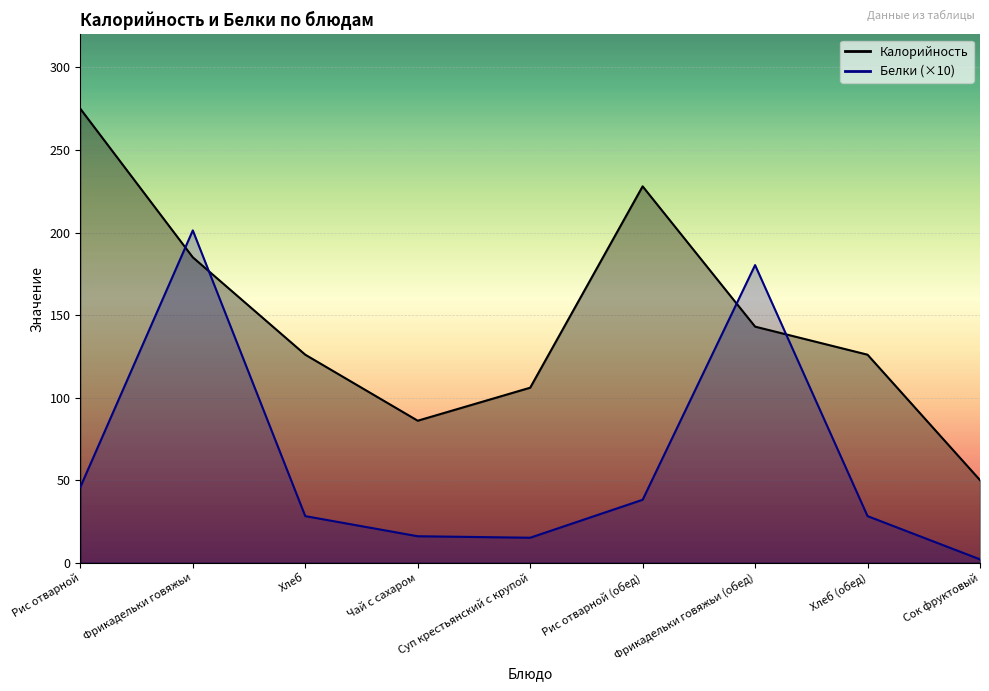

What is the approximate value of Белки at Хлеб?

28.2